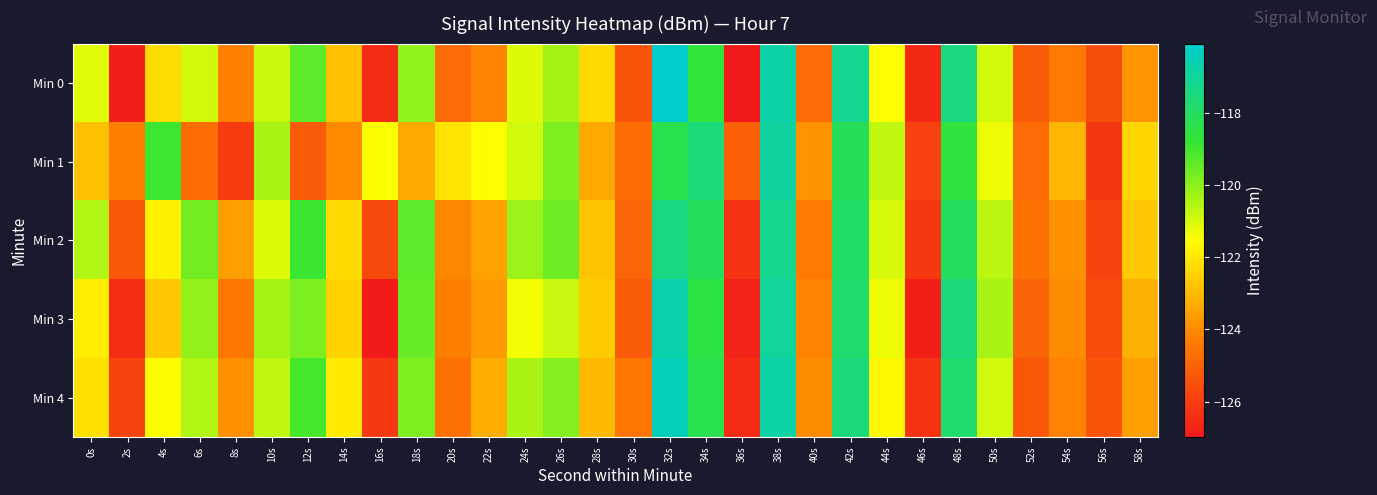

Reading right to left, list all the values displayed in this chart.

Min 0: 58s=-123.8	56s=-125.6	54s=-124.4	52s=-125.2	50s=-121.0	48s=-117.5	46s=-126.6	44s=-121.6	42s=-117.2	40s=-124.8	38s=-116.8	36s=-127.0	34s=-118.7	32s=-116.1	30s=-125.4	28s=-122.3	26s=-120.3	24s=-121.1	22s=-124.1	20s=-124.8	18s=-120.1	16s=-126.5	14s=-122.9	12s=-119.4	10s=-120.8	8s=-124.2	6s=-120.9	4s=-122.3	2s=-126.8	0s=-121.1
Min 1: 58s=-122.4	56s=-126.2	54s=-123.1	52s=-124.8	50s=-121.3	48s=-118.6	46s=-125.9	44s=-120.7	42s=-118.2	40s=-123.8	38s=-116.9	36s=-125.1	34s=-117.6	32s=-118.3	30s=-124.7	28s=-123.4	26s=-119.8	24s=-120.9	22s=-121.5	20s=-122.1	18s=-123.4	16s=-121.5	14s=-124.0	12s=-125.2	10s=-120.4	8s=-126.1	6s=-124.7	4s=-119.0	2s=-124.3	0s=-122.9
Min 2: 58s=-122.7	56s=-125.8	54s=-123.9	52s=-124.6	50s=-120.6	48s=-118.0	46s=-126.1	44s=-121.0	42s=-117.9	40s=-124.4	38s=-117.2	36s=-126.3	34s=-118.1	32s=-117.4	30s=-124.9	28s=-122.8	26s=-119.6	24s=-120.2	22s=-123.5	20s=-124.1	18s=-119.4	16s=-125.7	14s=-122.3	12s=-118.9	10s=-121.1	8s=-123.6	6s=-119.7	4s=-121.8	2s=-125.3	0s=-120.5
Min 3: 58s=-123.2	56s=-125.6	54s=-124.0	52s=-125.0	50s=-120.4	48s=-117.5	46s=-126.8	44s=-121.3	42s=-117.8	40s=-124.2	38s=-117.0	36s=-126.7	34s=-118.5	32s=-116.7	30s=-125.2	28s=-122.6	26s=-120.8	24s=-121.4	22s=-123.7	20s=-124.3	18s=-119.5	16s=-126.9	14s=-122.5	12s=-119.8	10s=-120.3	8s=-124.5	6s=-120.1	4s=-122.7	2s=-126.4	0s=-121.9
Min 4: 58s=-123.6	56s=-125.4	54s=-124.2	52s=-125.3	50s=-120.9	48s=-117.8	46s=-126.3	44s=-121.7	42s=-117.5	40s=-124.0	38s=-116.8	36s=-126.5	34s=-118.3	32s=-116.4	30s=-124.5	28s=-123.0	26s=-119.9	24s=-120.4	22s=-123.3	20s=-124.6	18s=-119.8	16s=-126.1	14s=-122.0	12s=-119.1	10s=-120.7	8s=-123.9	6s=-120.5	4s=-121.6	2s=-125.8	0s=-122.2